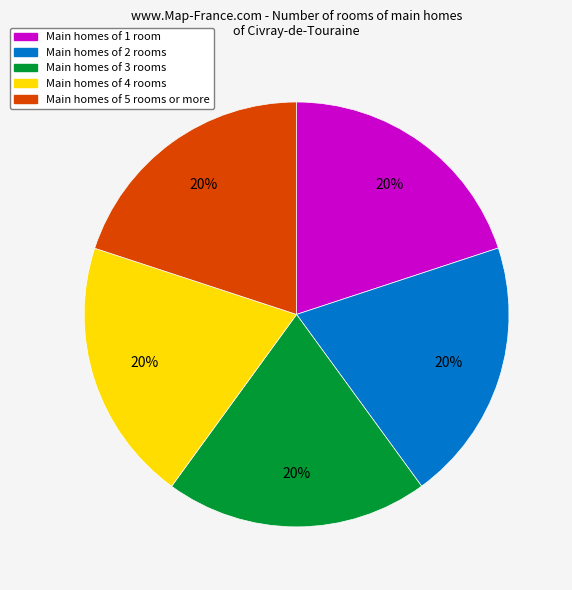

How many segments does this pie chart have?

5